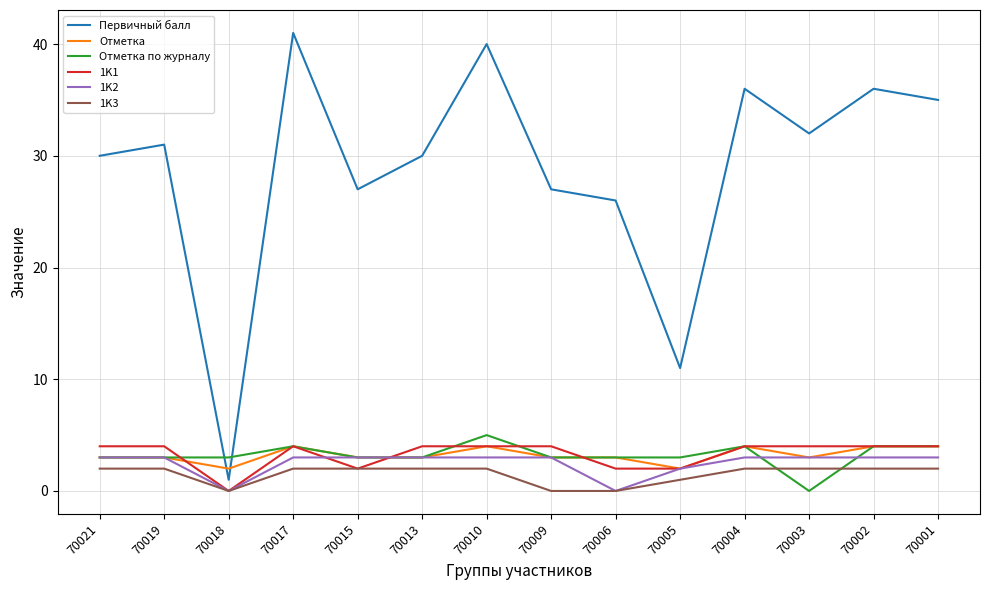

The 1K1 series shows 2 at 70015. True or false?

True